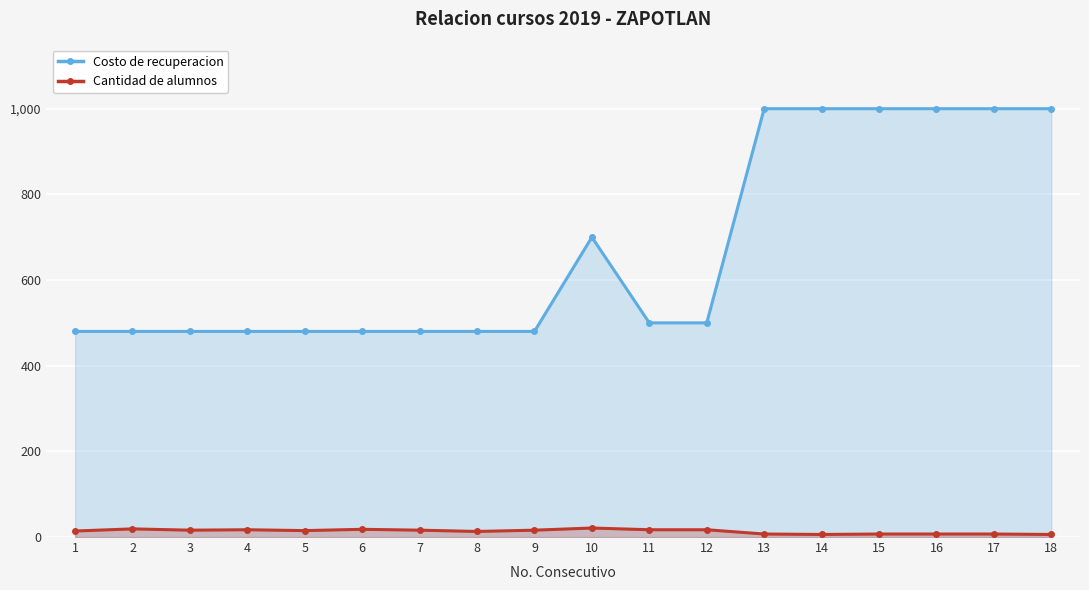

What is the sum of all Cantidad de alumnos values?

239